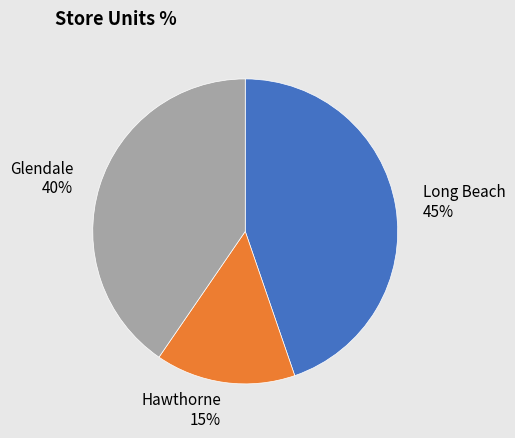

To the nearest percent, what percentage of the pie is Hawthorne?

15%